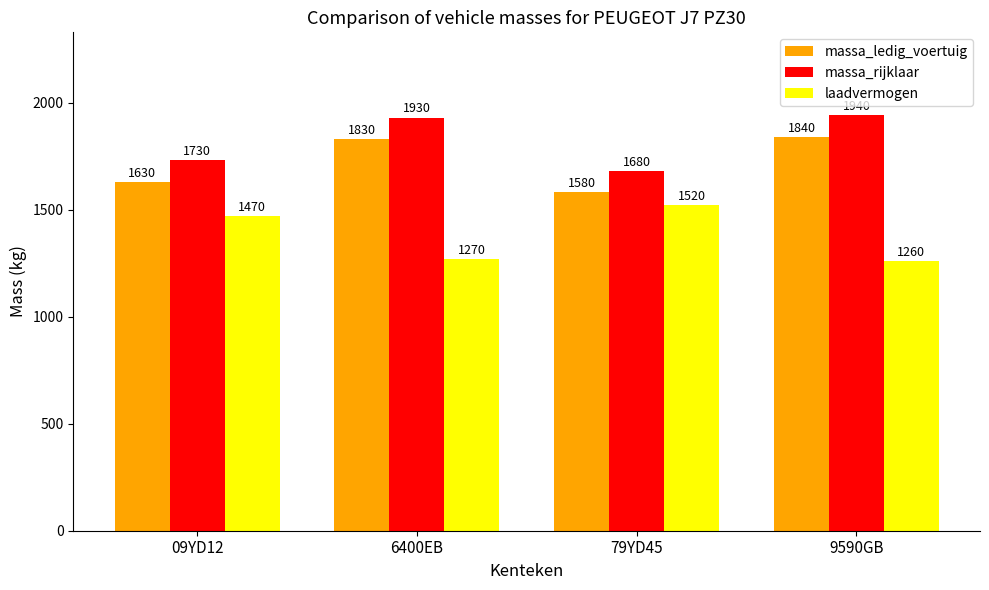

What is the value of the massa_ledig_voertuig bar at the 3rd from the left?

1580